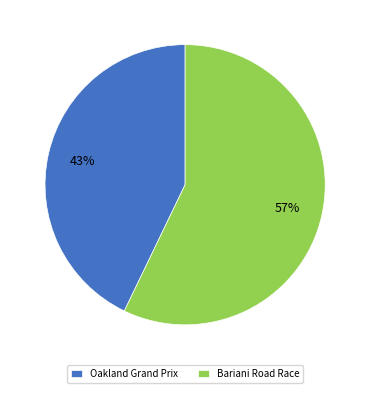

Is there a majority slice in this chart?

Yes